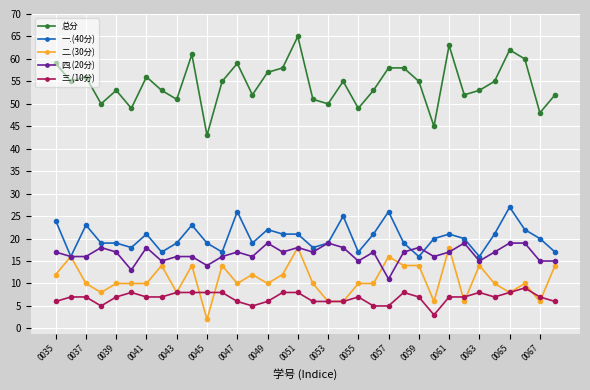

True or false: 总分 and 二.(30分) cross at least once.

False